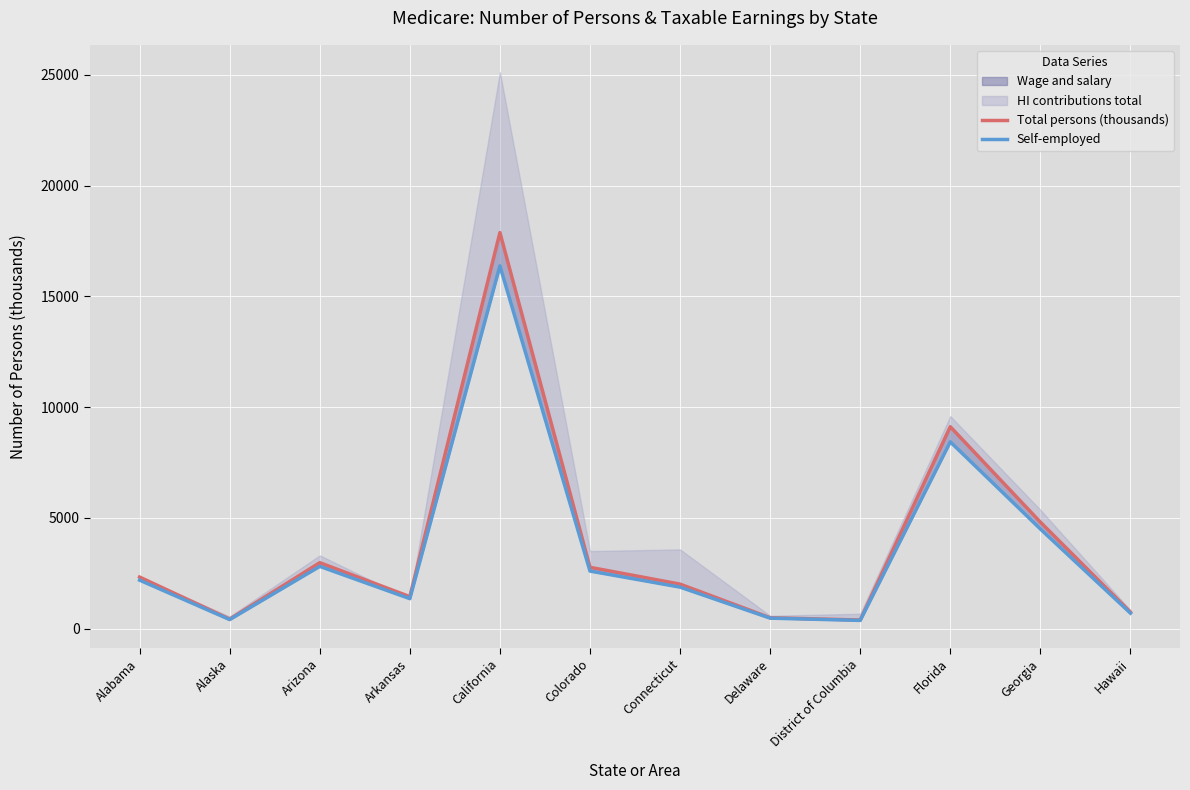

True or false: Self-employed has more than 1 interior local peaks.

True